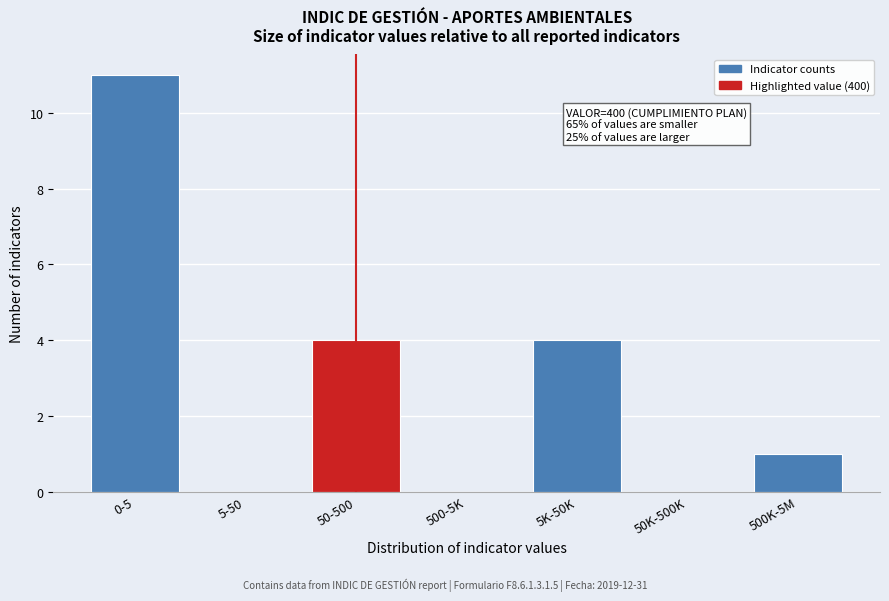

Reading left to right, extract all data points from this chart.

0-5=11	5-50=0	50-500=4	500-5K=0	5K-50K=4	50K-500K=0	500K-5M=1